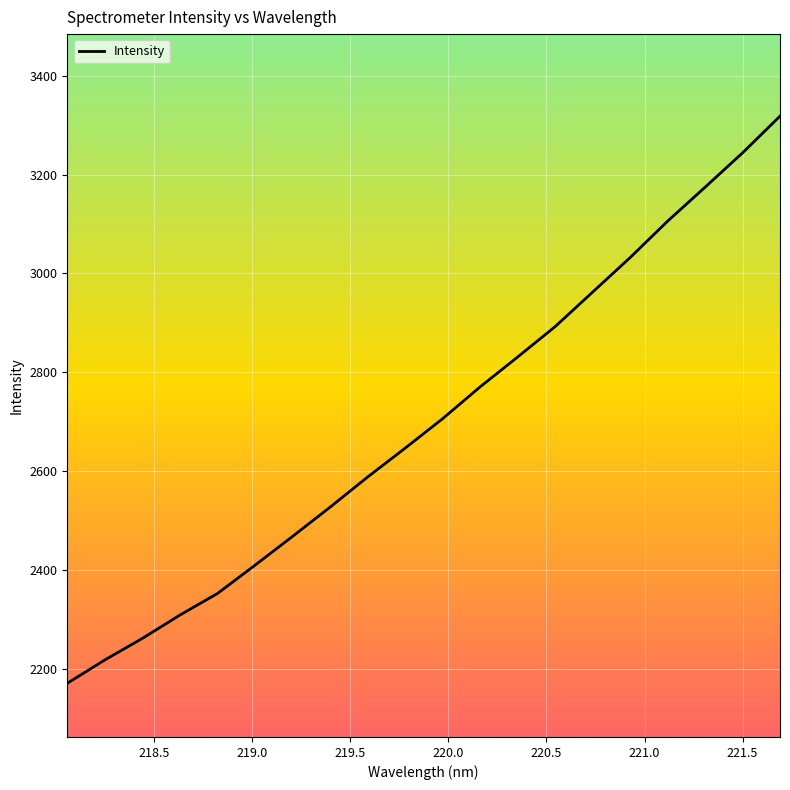

What is the minimum value shown in the chart?

2171.0